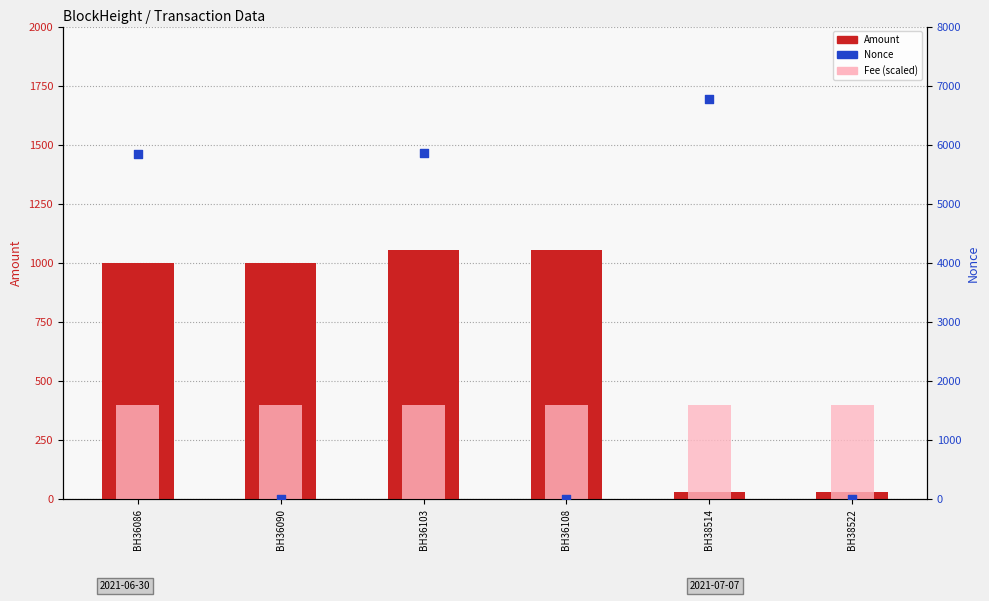

Which series contains the lowest Y value?

Nonce